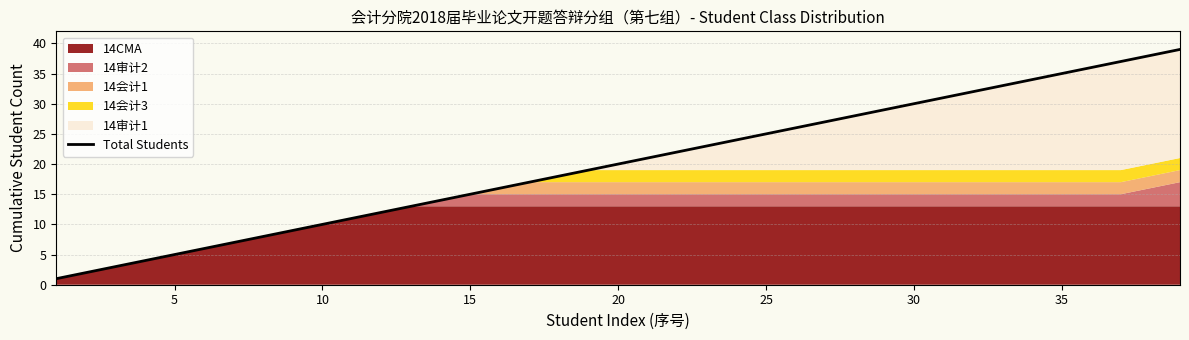

What is the sum of all values?

780